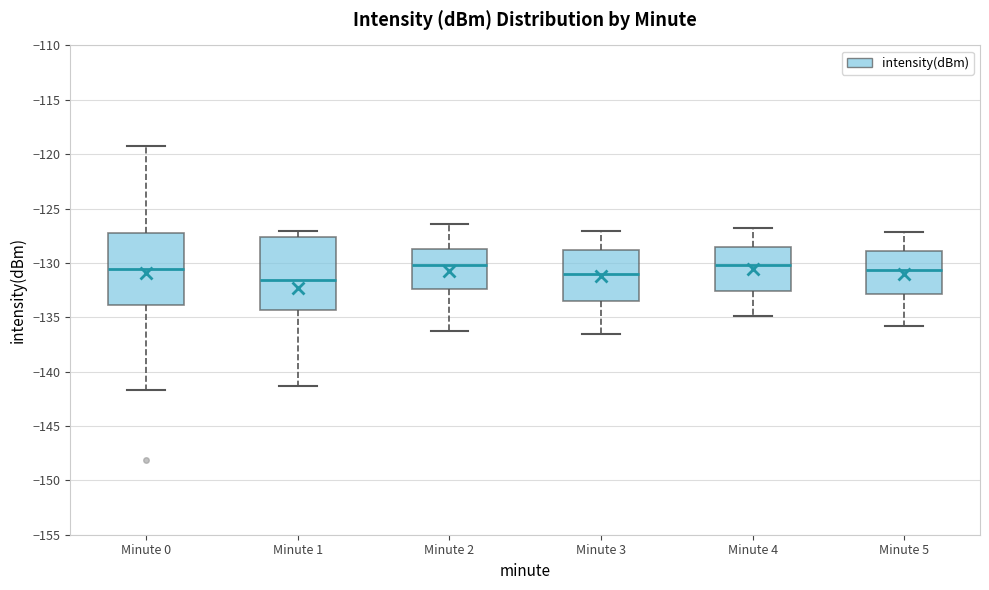

Reading left to right, transcribe this box plot: for each box, give where its median line is, the range the box spans, and where its two whiskers end, as read against the y-axis. The values are not printed on the chart, so give them approximately, as read against the axis.

Minute 0: median -130.5, box -134.0 to -127.5, whiskers -141.5 to -119.0
Minute 1: median -131.5, box -134.5 to -127.5, whiskers -141.5 to -127.0
Minute 2: median -130.0, box -132.5 to -128.5, whiskers -136.5 to -126.5
Minute 3: median -131.0, box -133.5 to -129.0, whiskers -136.5 to -127.0
Minute 4: median -130.0, box -132.5 to -128.5, whiskers -135.0 to -127.0
Minute 5: median -130.5, box -133.0 to -129.0, whiskers -136.0 to -127.0